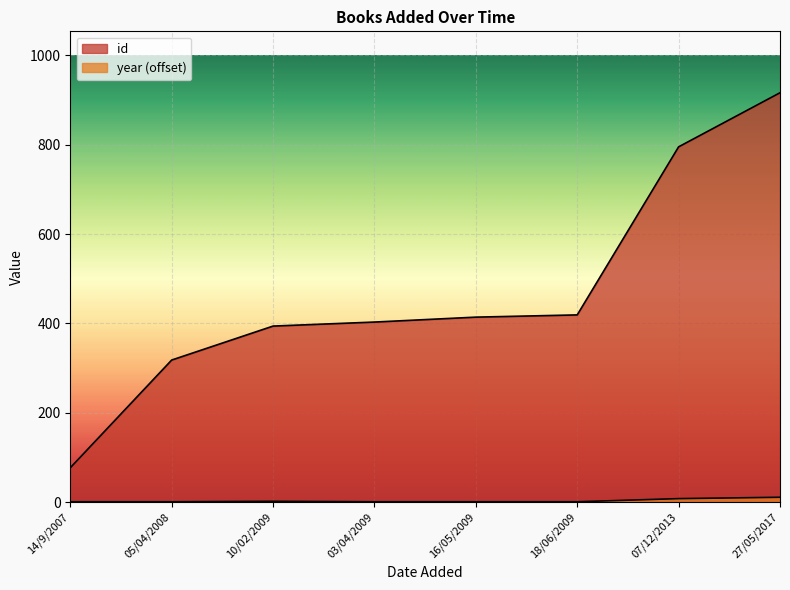

List the series in order of their peak value, highest first.

id, year